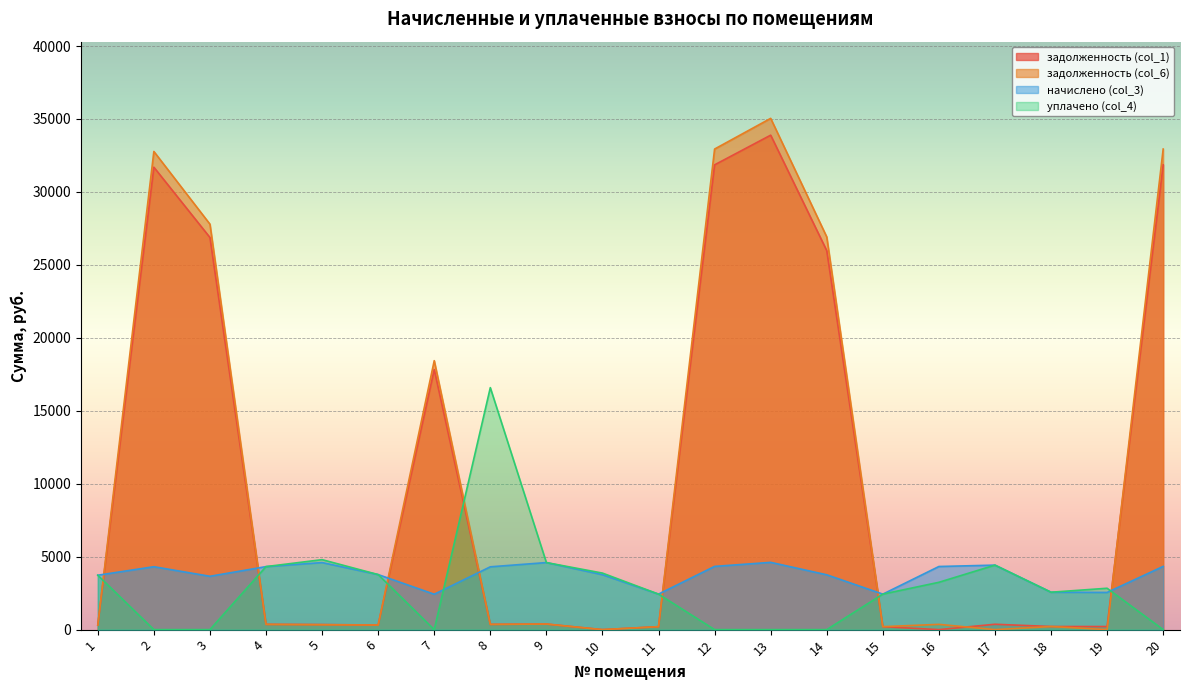

Where is начислено (col_3) nearest to the value 3518?

3